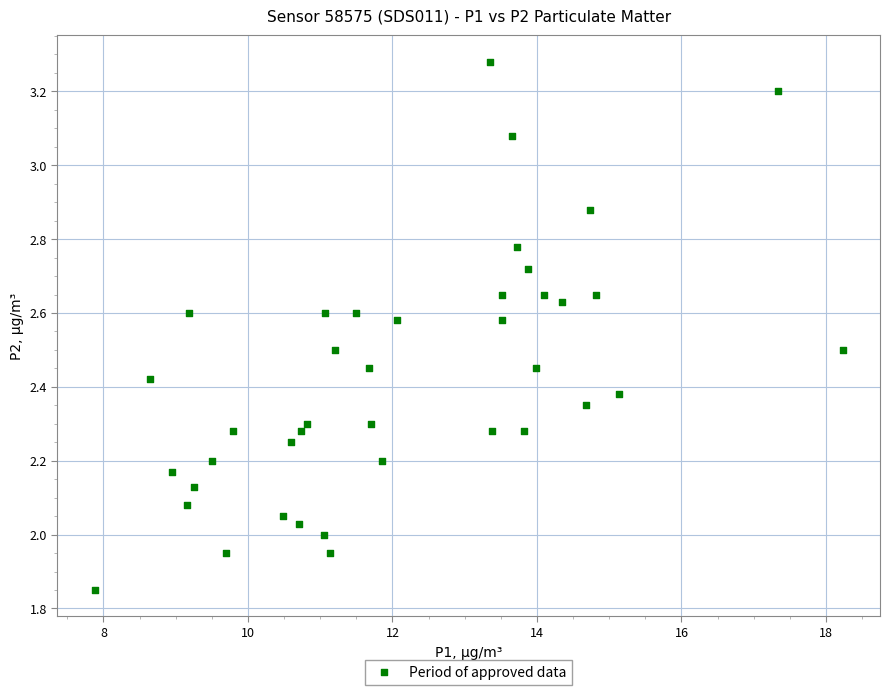

What is the range of X values (max minus min)?

10.4